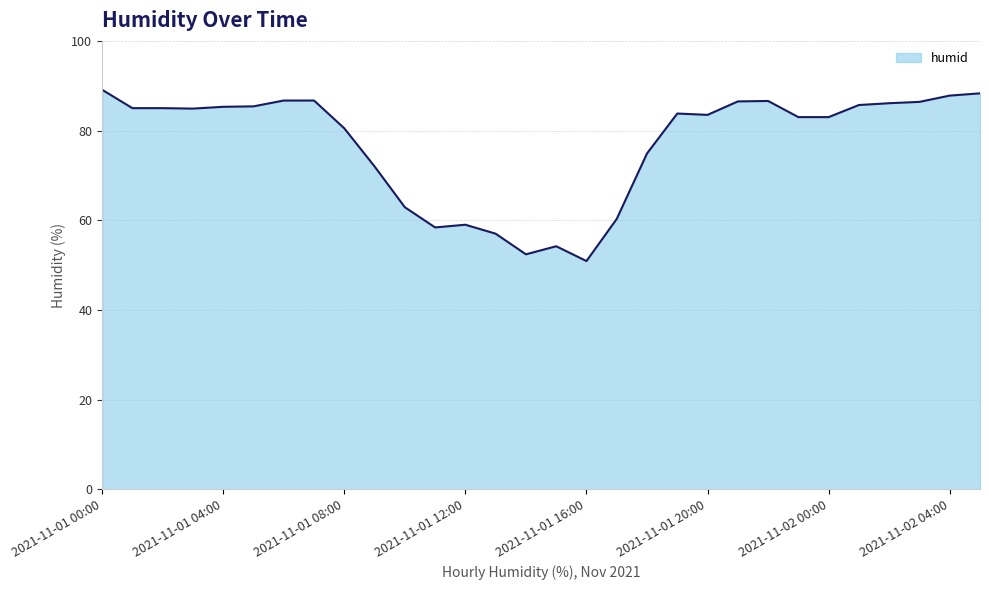

What is the greatest value displayed?

89.1